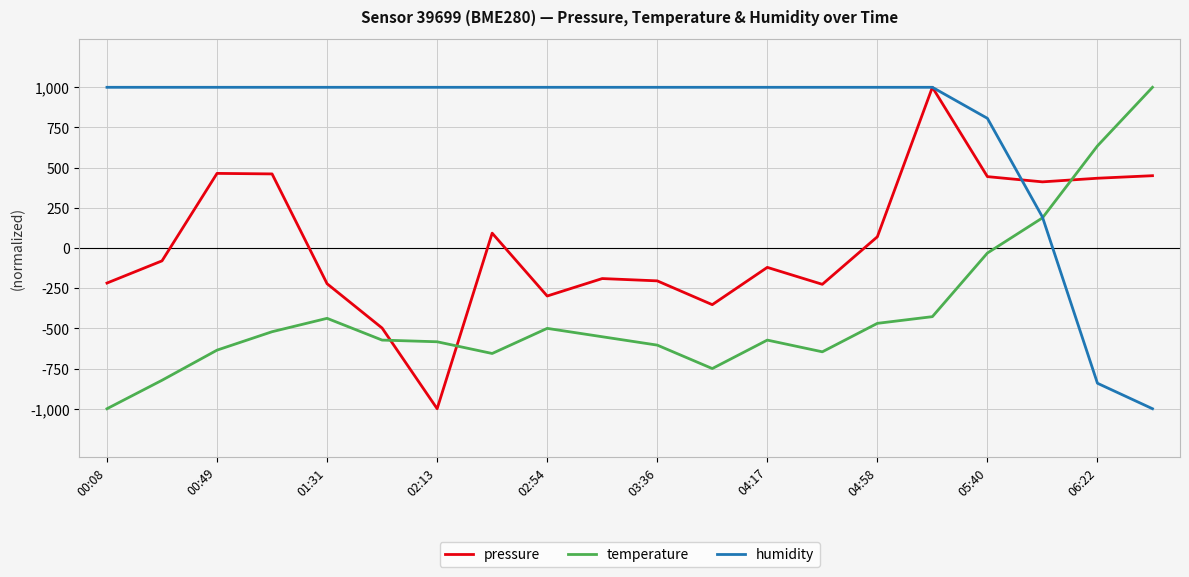

What is the highest value of the temperature series?

1000.0